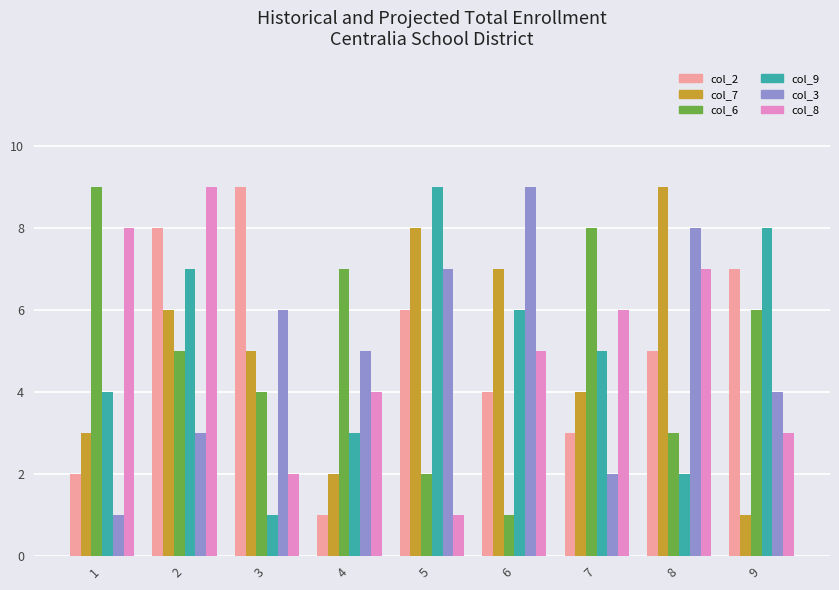

Which series changed the most between 7 and 8?

col_3